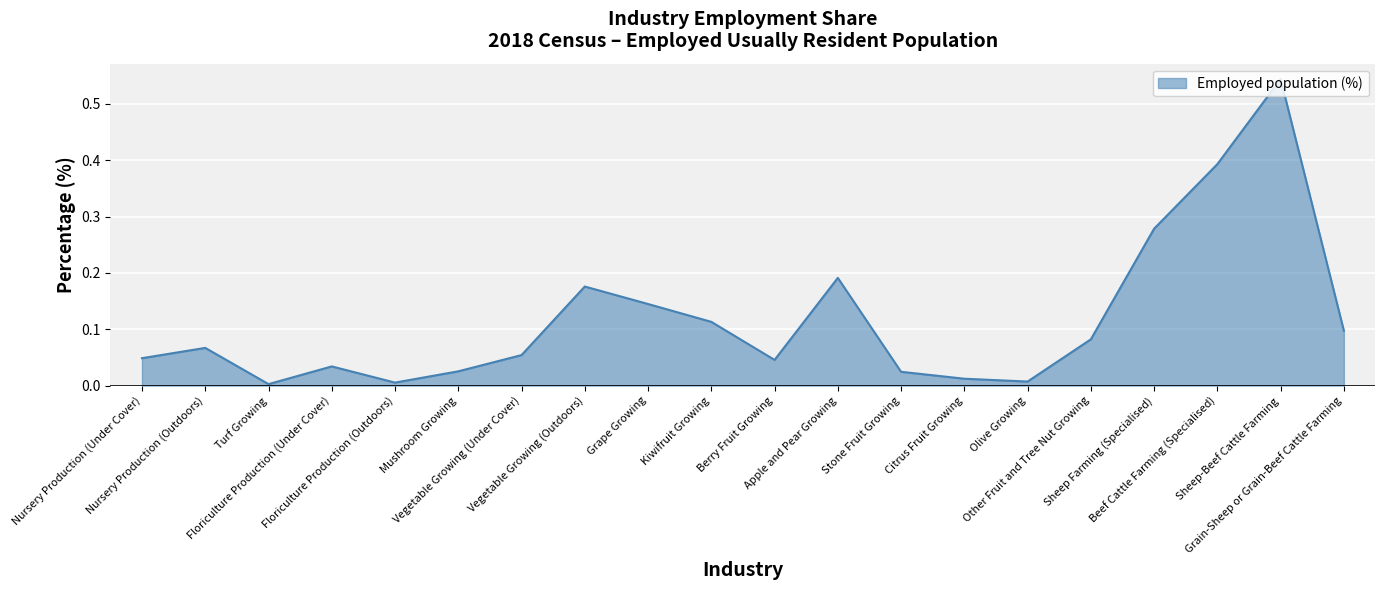

Does the chart have visible grid lines?

Yes